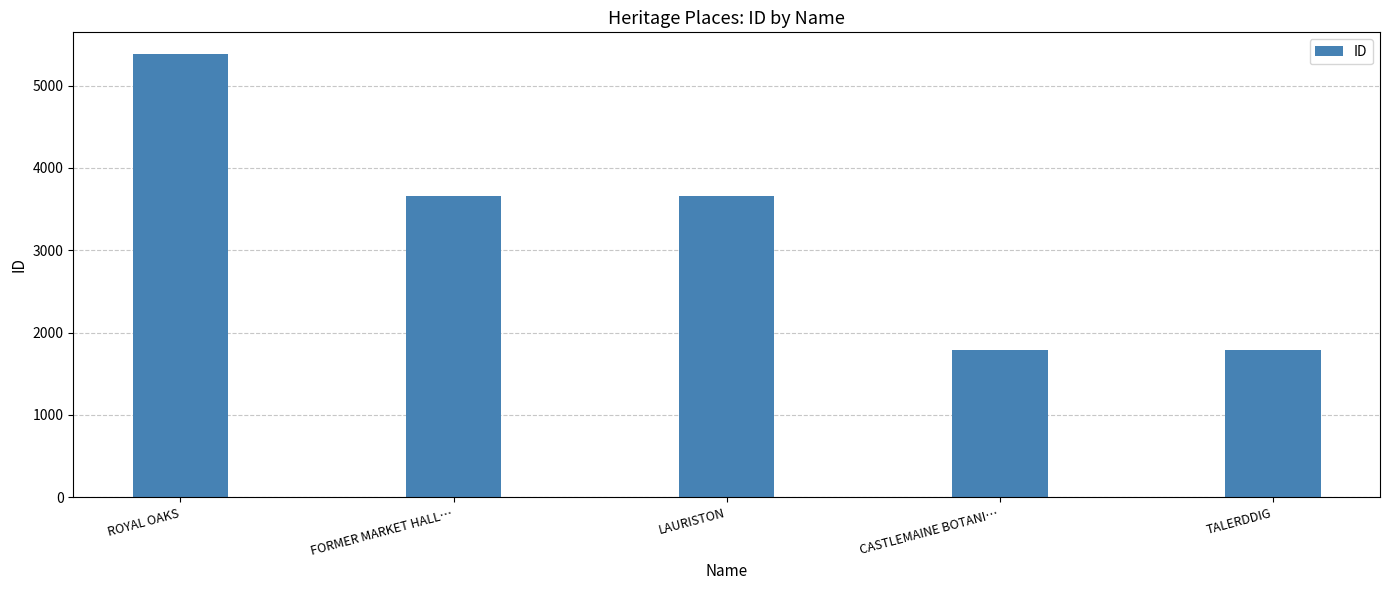

What is the label of the 4th bar from the left?

CASTLEMAINE BOTANI…